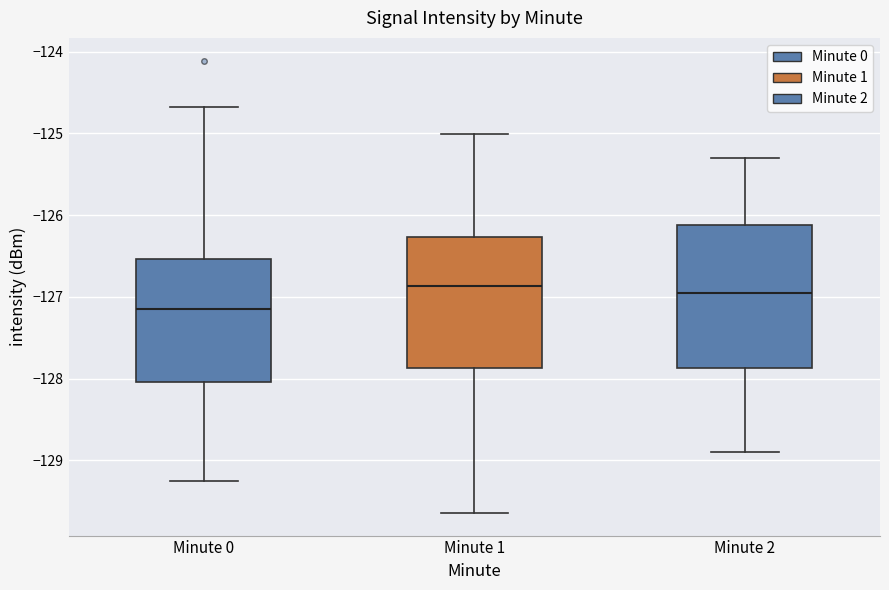

Reading left to right, transcribe this box plot: for each box, give where its median line is, the range the box spans, and where its two whiskers end, as read against the y-axis. The values are not printed on the chart, so give them approximately, as read against the axis.

Minute 0: median -127.1, box -128.0 to -126.5, whiskers -129.3 to -124.7
Minute 1: median -126.9, box -127.9 to -126.3, whiskers -129.6 to -125.0
Minute 2: median -126.9, box -127.9 to -126.1, whiskers -128.9 to -125.3